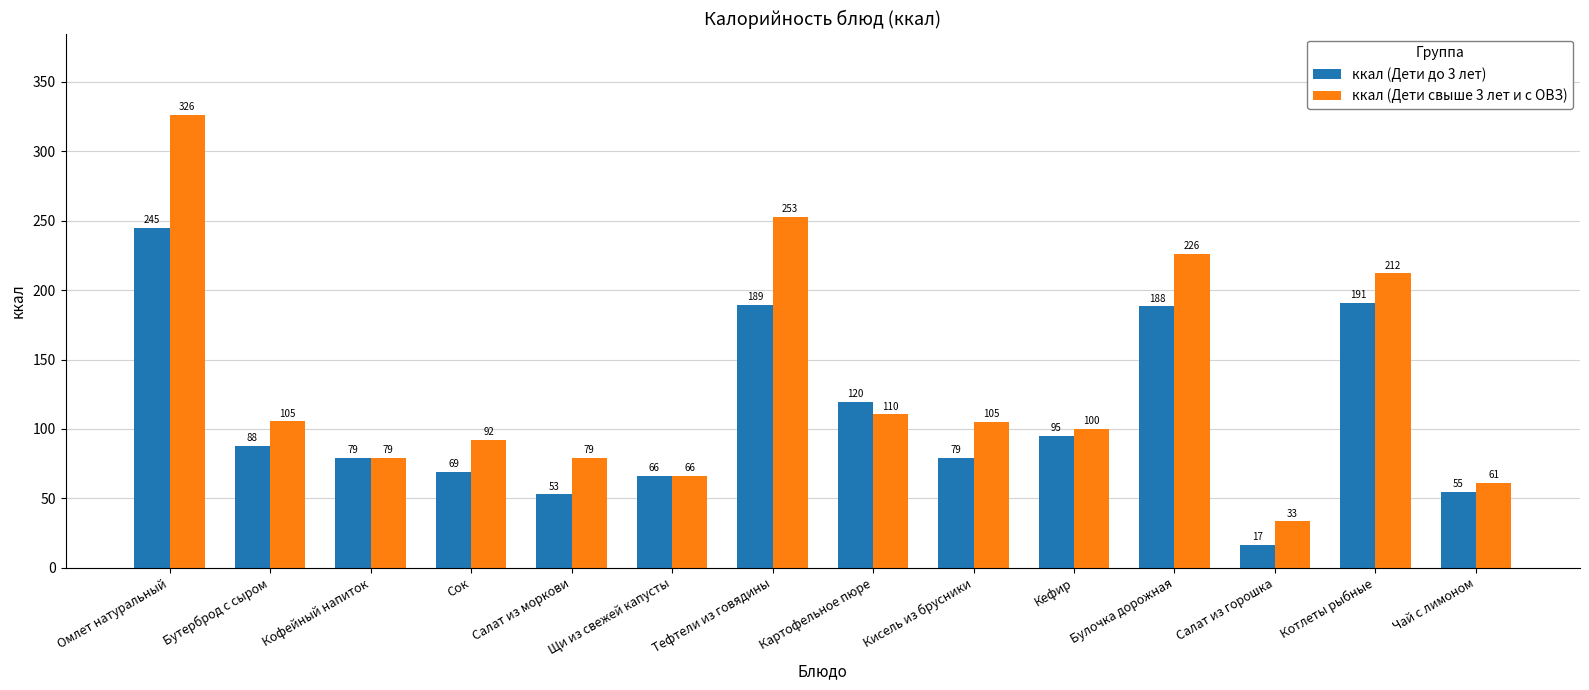

The ккал (Дети свыше 3 лет и с ОВЗ) series shows 79.2 at Салат из моркови. True or false?

True